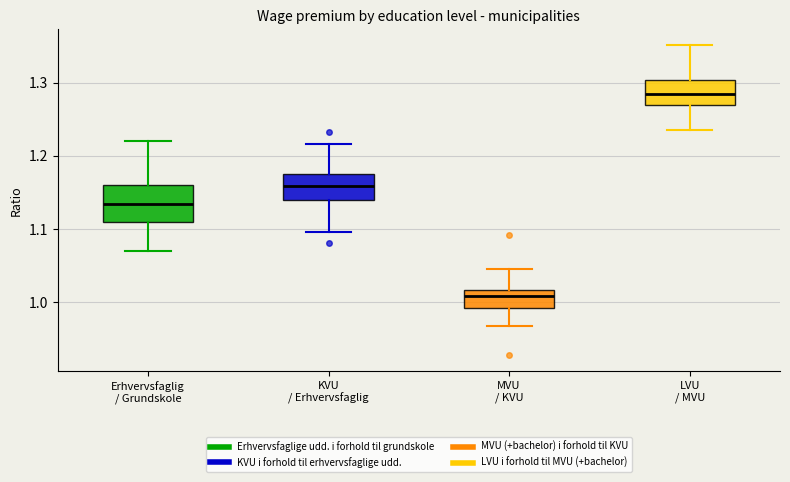

Reading left to right, read every box against the y-axis: the position of its median line, the range the box covers, and the ends of its whiskers. The values are not printed on the chart, so give them approximately, as read against the axis.

Erhvervsfaglig / Grundskole: median 1.13, box 1.11 to 1.16, whiskers 1.07 to 1.22
KVU / Erhvervsfaglig: median 1.16, box 1.14 to 1.17, whiskers 1.10 to 1.22
MVU / KVU: median 1.01, box 0.99 to 1.02, whiskers 0.97 to 1.05
LVU / MVU: median 1.28, box 1.27 to 1.30, whiskers 1.23 to 1.35